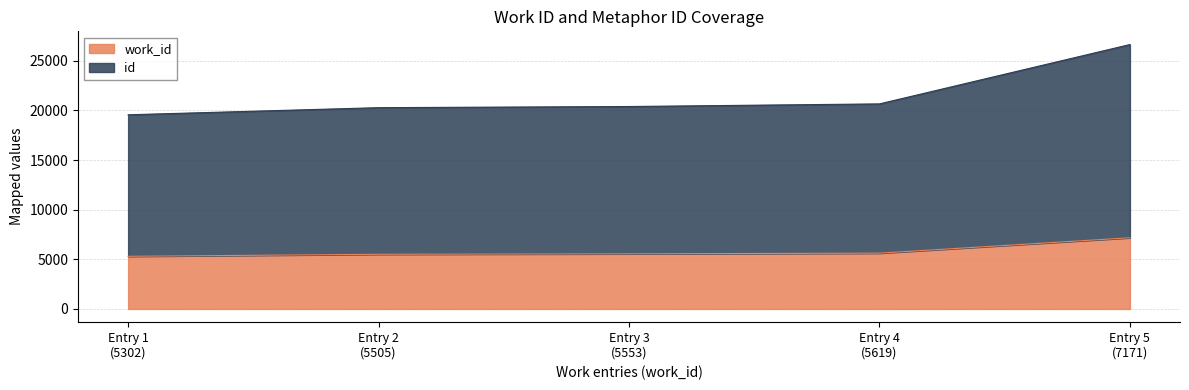

Reading left to right, what are all the values shown in this chart?

work_id: 5302	5505	5553	5619	7171
id: 19559	20275	20391	20655	26633